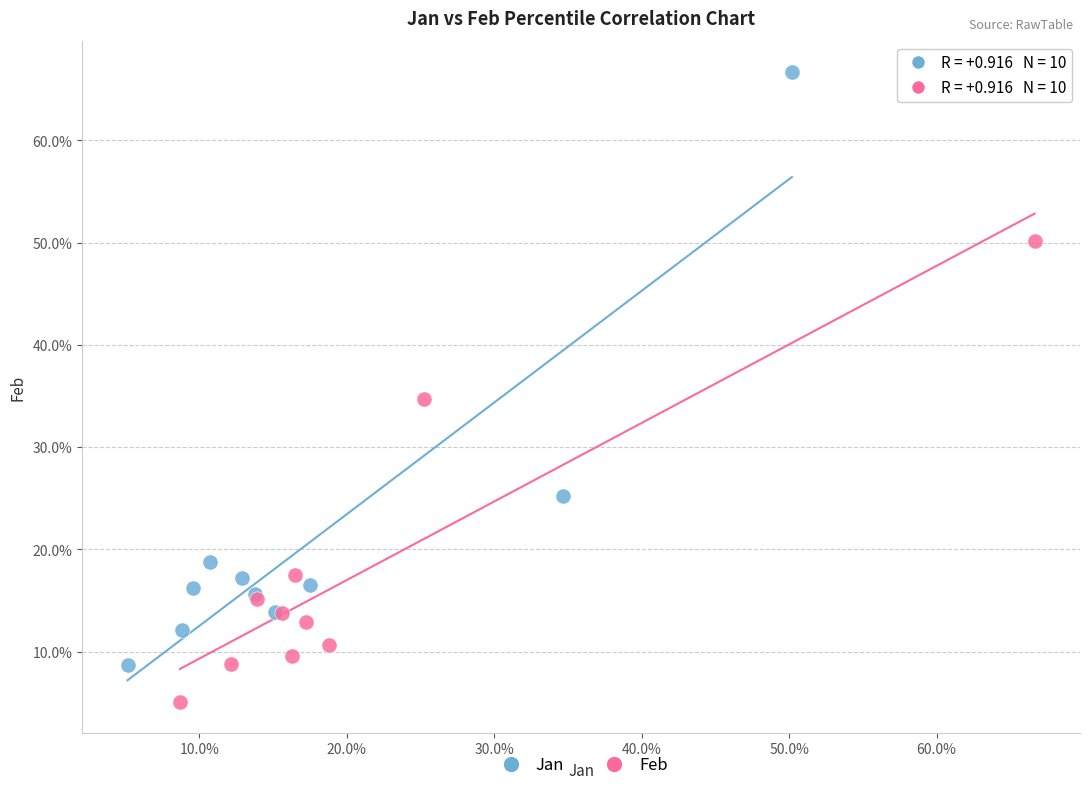

What are all the series names shown in the legend?

Jan, Feb